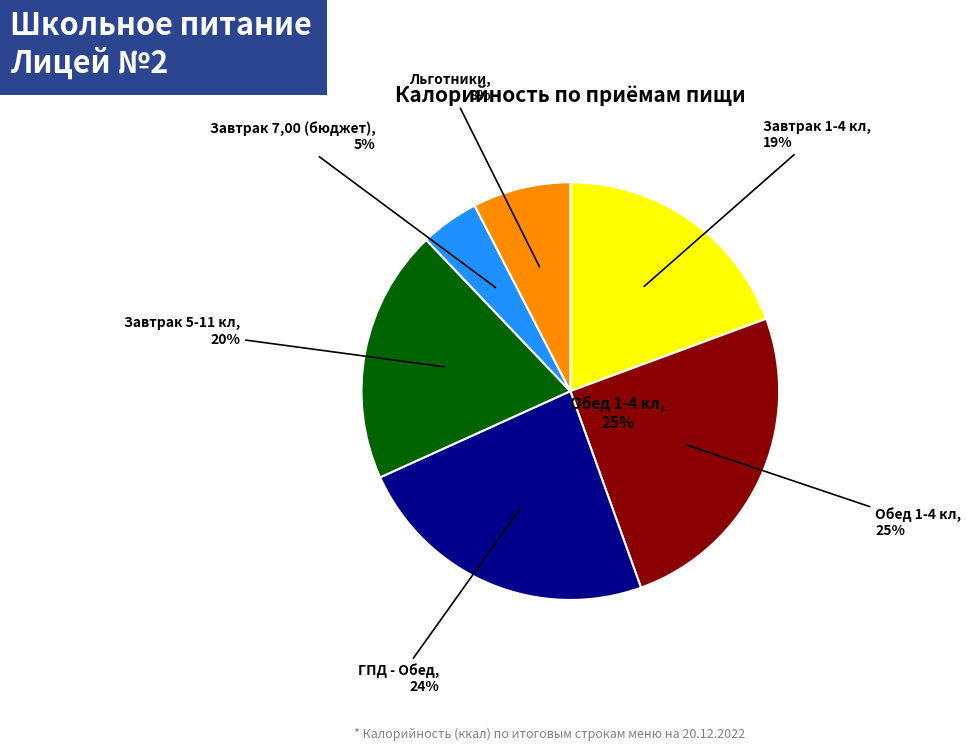

Is there any slice that represents more than half of the pie?

No